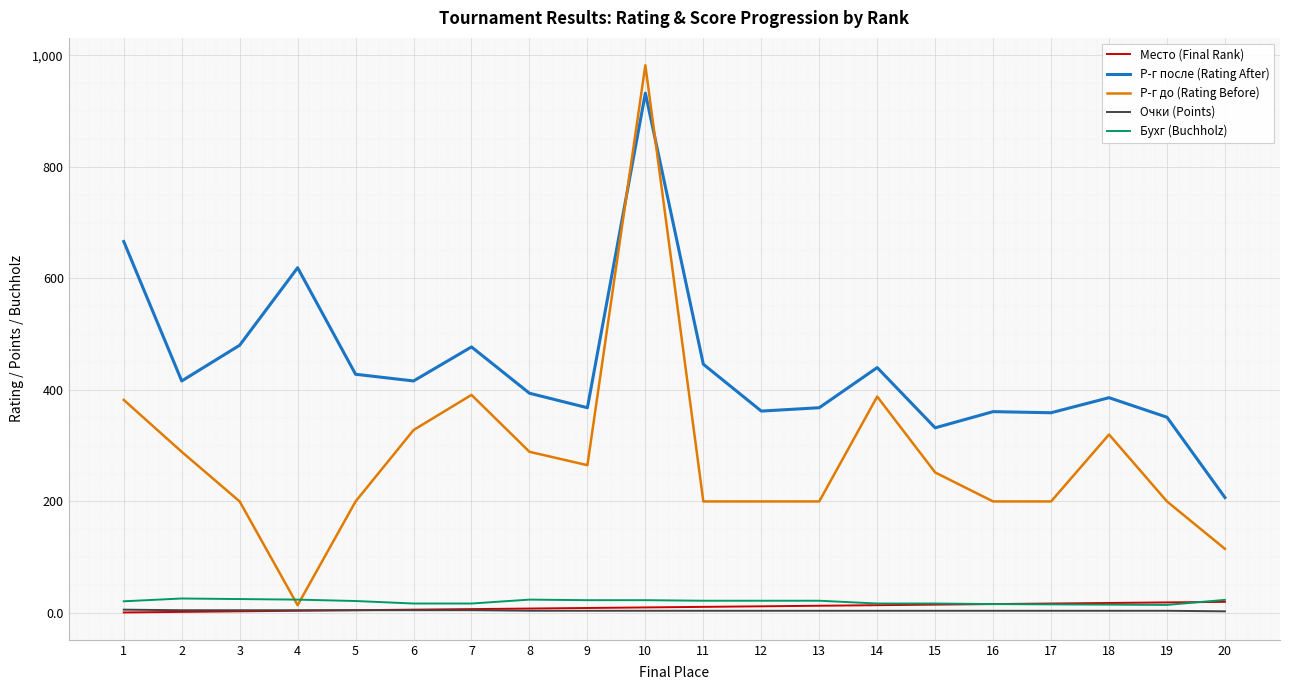

Which series changed the most between 3 and 17?

Р-г после (Rating After)